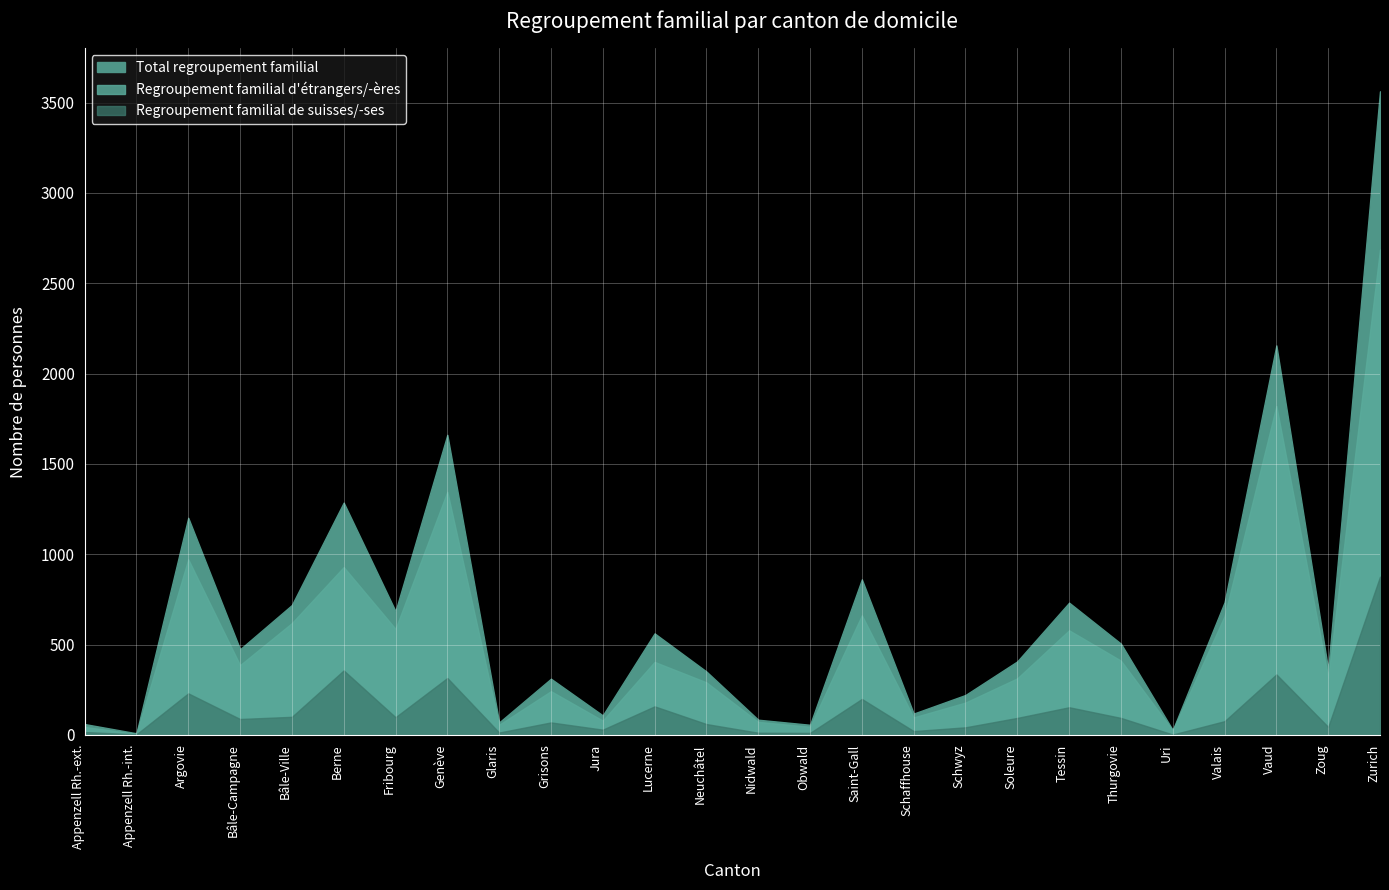

What is the maximum value for Regroupement familial de suisses/-ses?

876